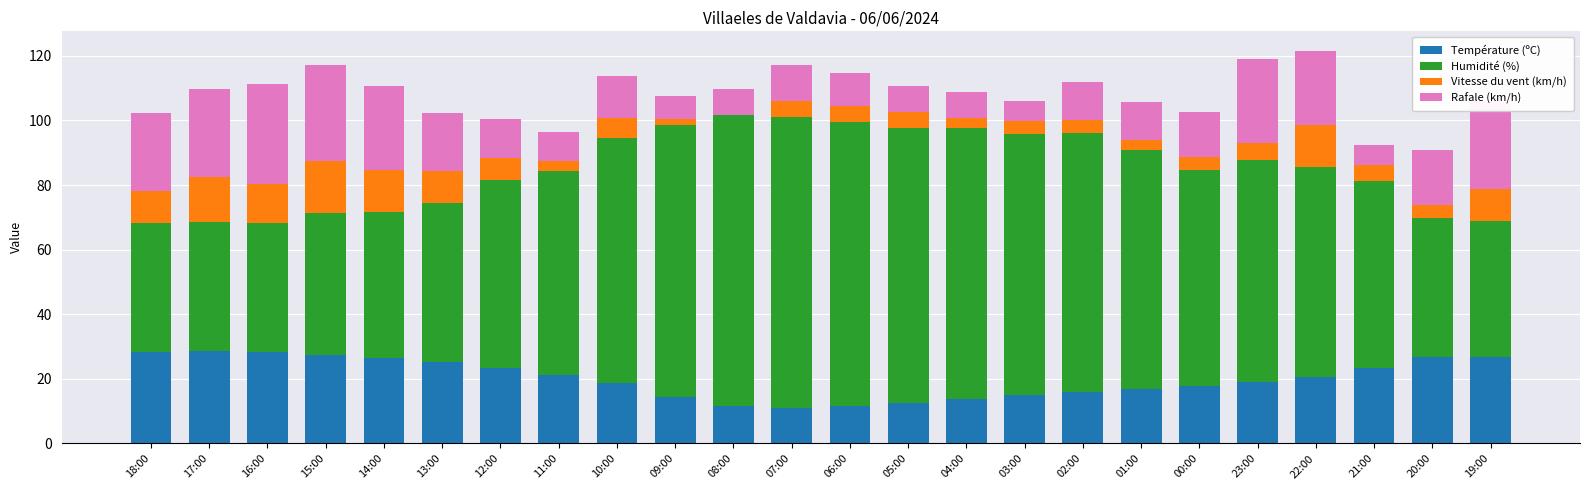

What is the total value across all series at 22:00?

121.5